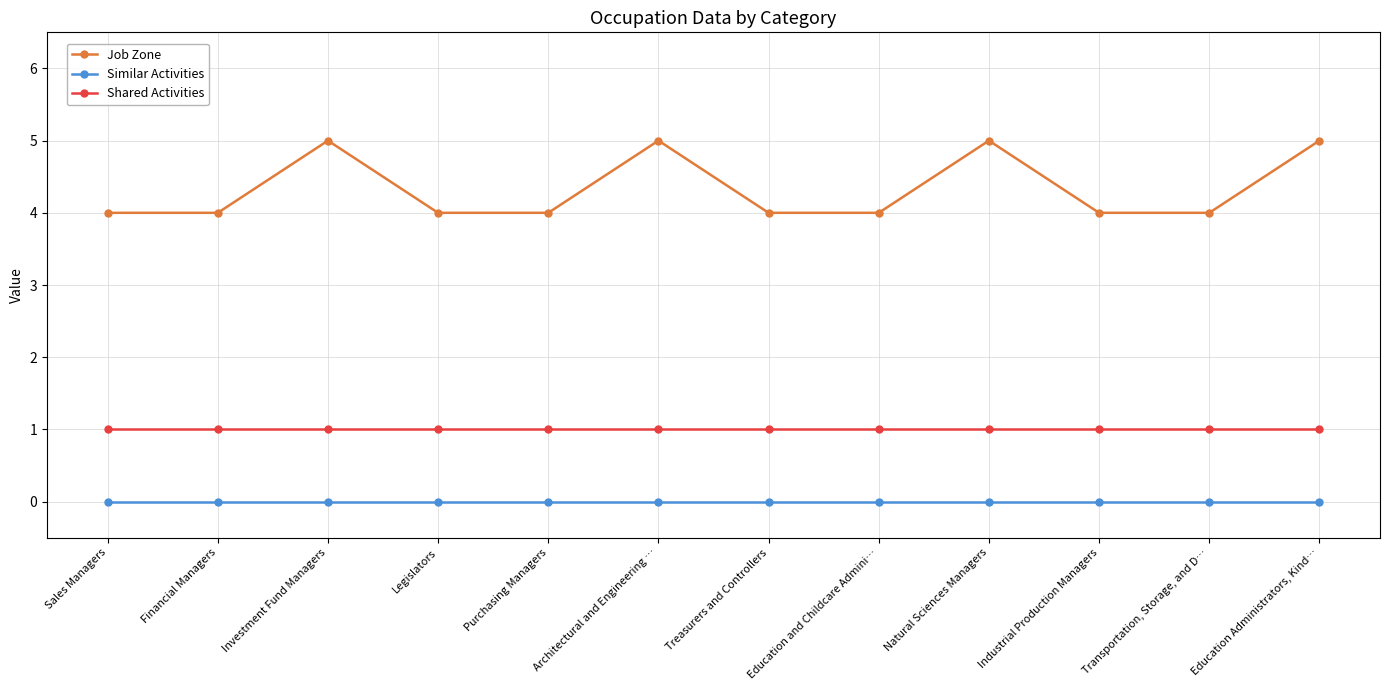

The Shared Activities series shows 1 at Treasurers and Controllers. True or false?

True